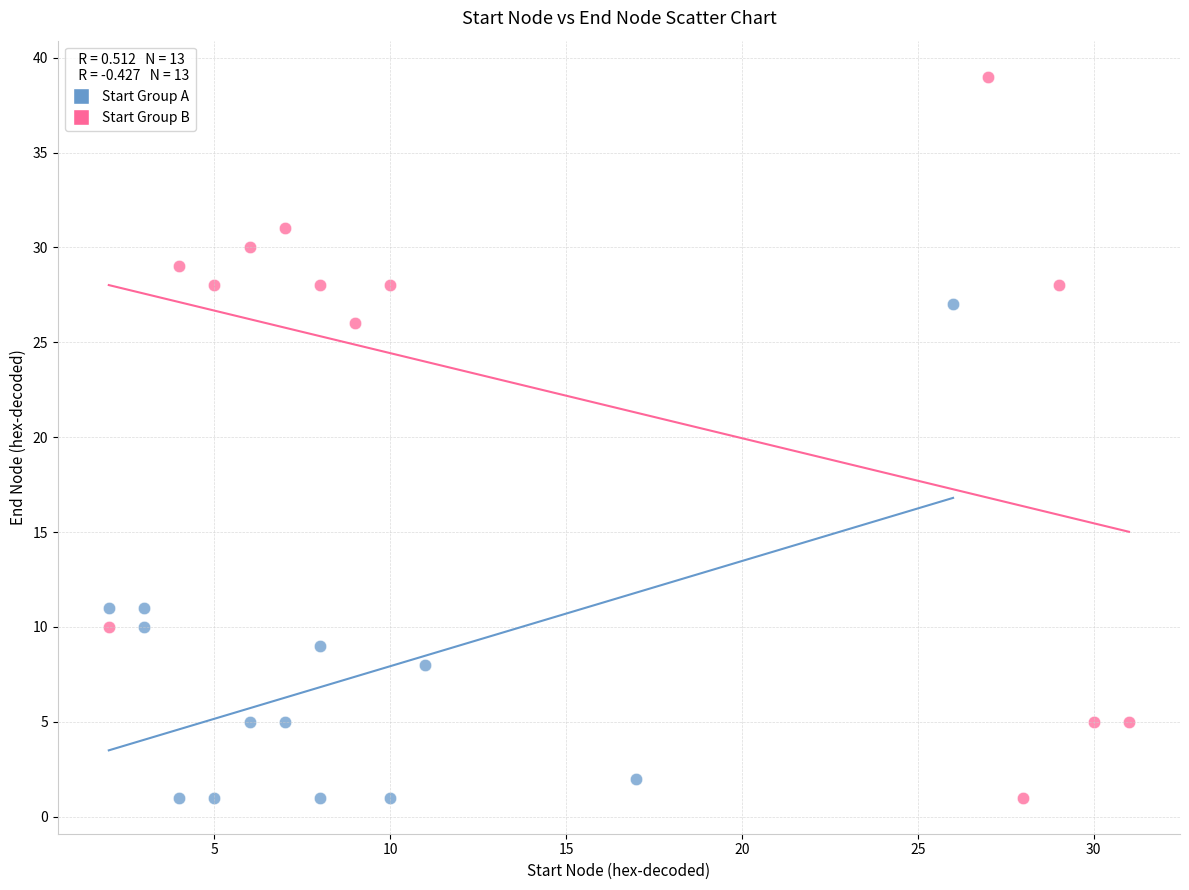

Which series has the widest spread of Y values?

Start Group B